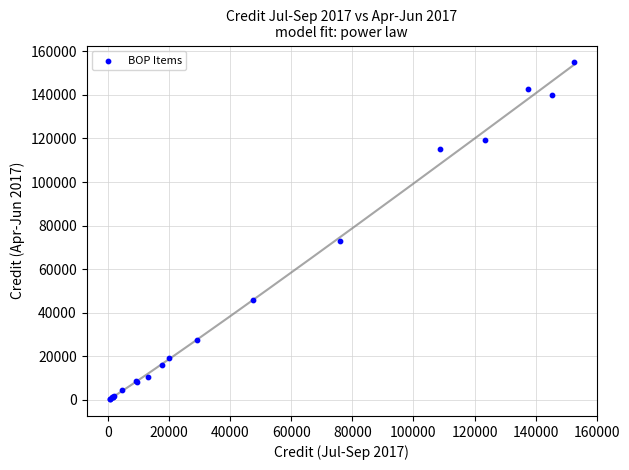

What Y value in the scatter plot is closest to 77626?

73129.8